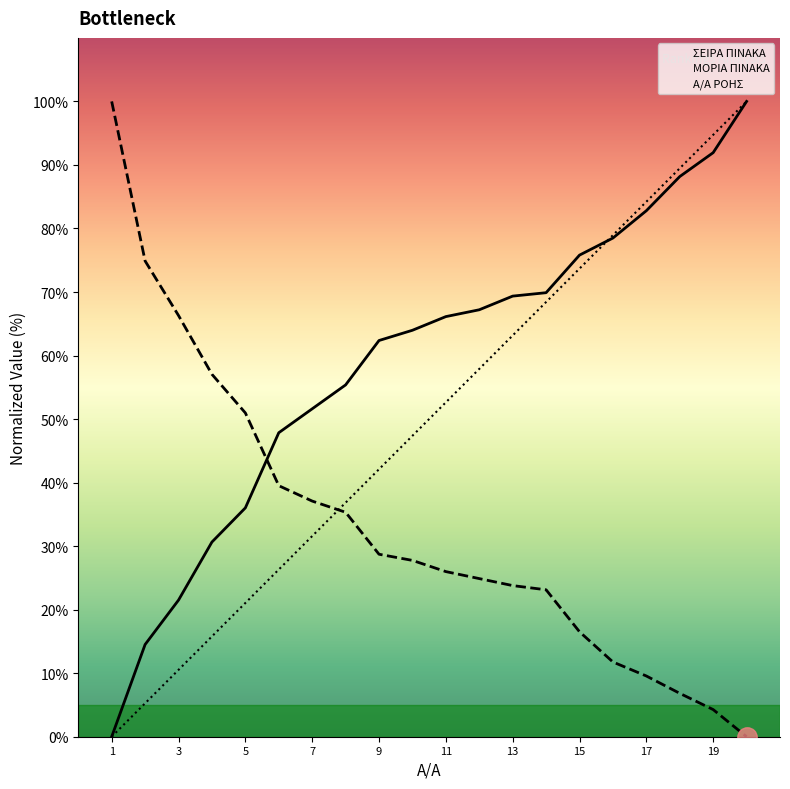

What is the maximum value shown in the chart?

100.0